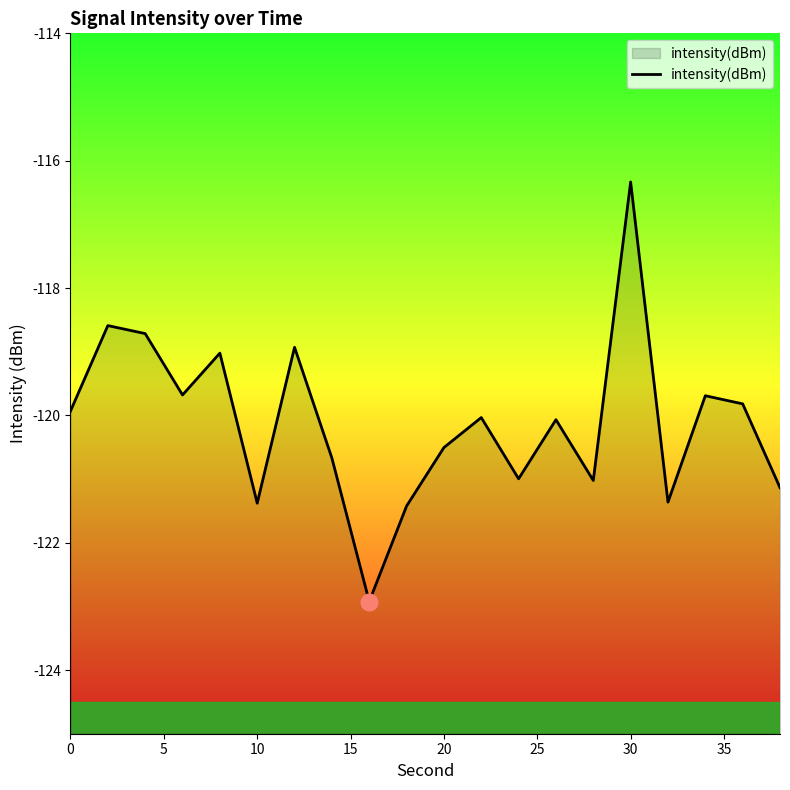

Rank the categories by value from lowest to highest.

16, 18, 10, 32, 38, 28, 24, 14, 20, 26, 22, 0, 36, 34, 6, 8, 12, 4, 2, 30